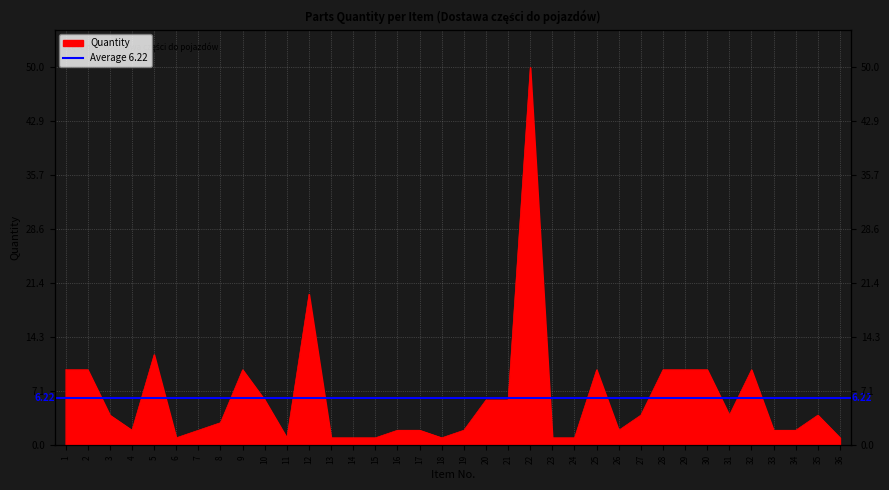

List the labels in order of value, largest first.

22, 12, 5, 1, 2, 9, 25, 28, 29, 30, 32, 10, 20, 21, 3, 27, 31, 35, 8, 4, 7, 16, 17, 19, 26, 33, 34, 6, 11, 13, 14, 15, 18, 23, 24, 36